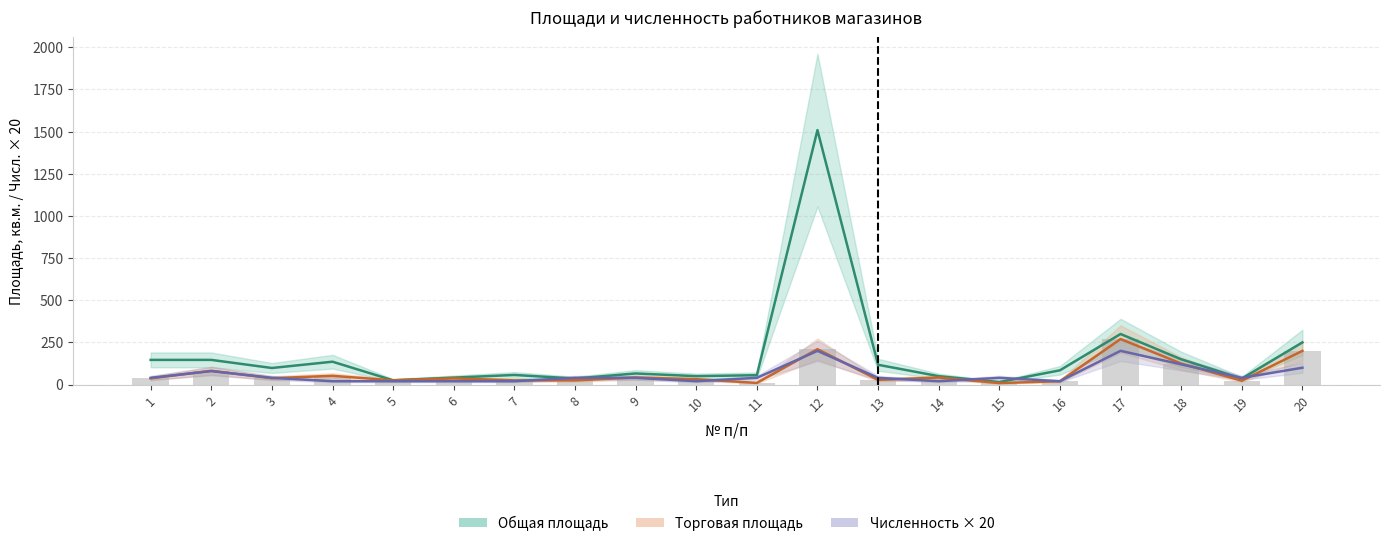

At which category is the sum across all series the highest?

12